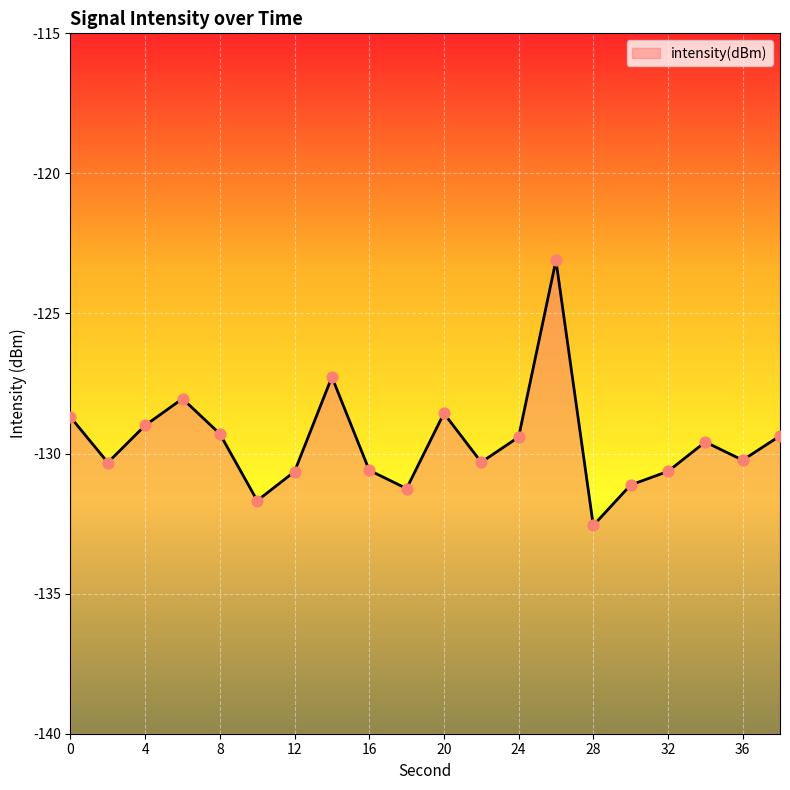

What is the change in value from 14 to 28?

-5.3